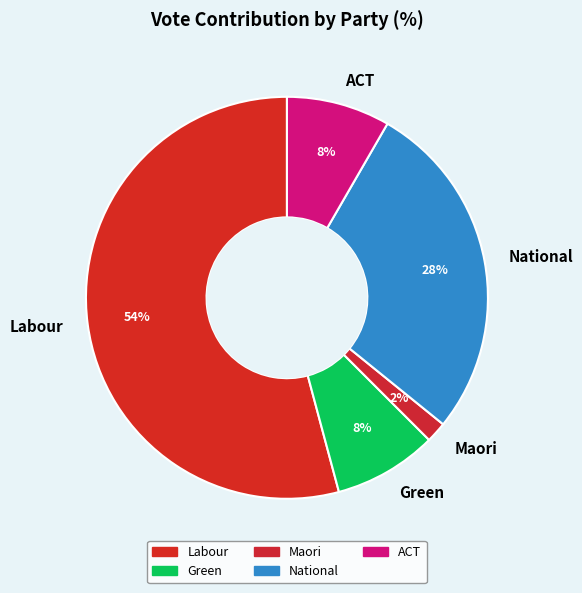

Which category has the biggest portion of the pie?

Labour